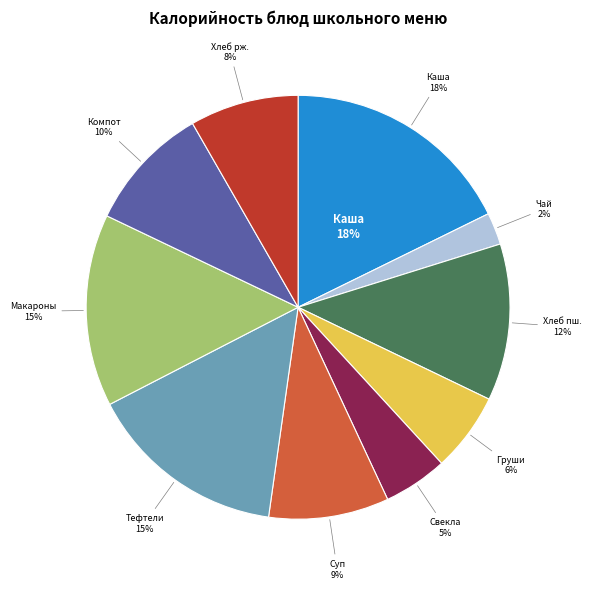

To the nearest percent, what is the combined percentage of Тефтели мясные and Суп крестьянский?

24%